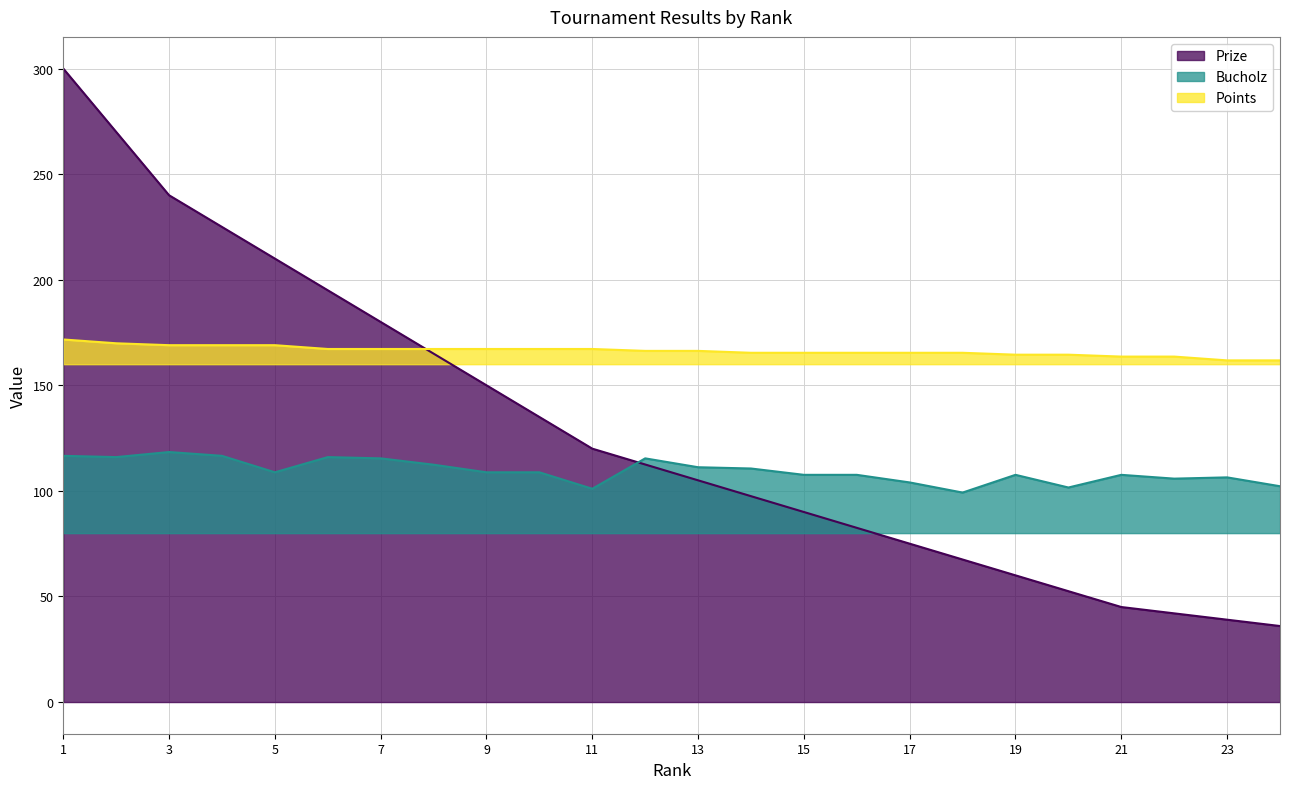

Read the Points value at 15.

165.4